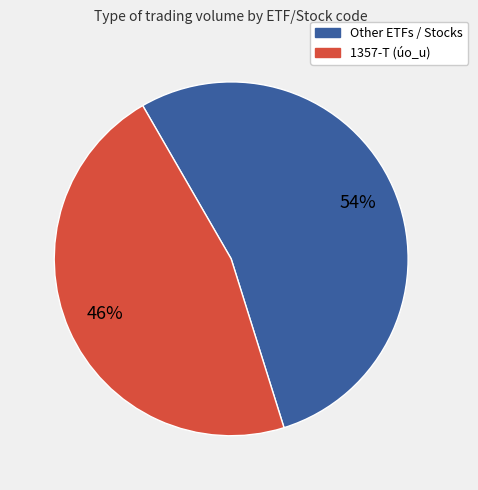

Is there a majority slice in this chart?

Yes